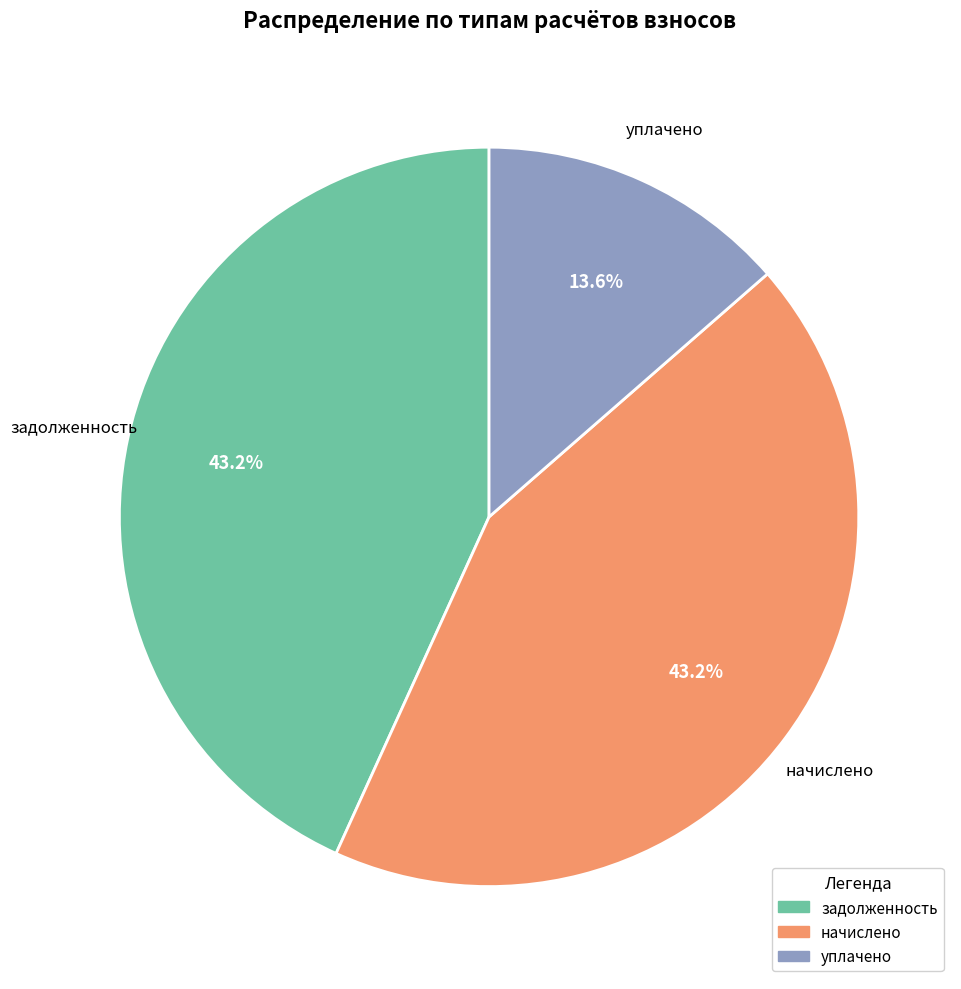

Which category has the smallest portion of the pie?

уплачено